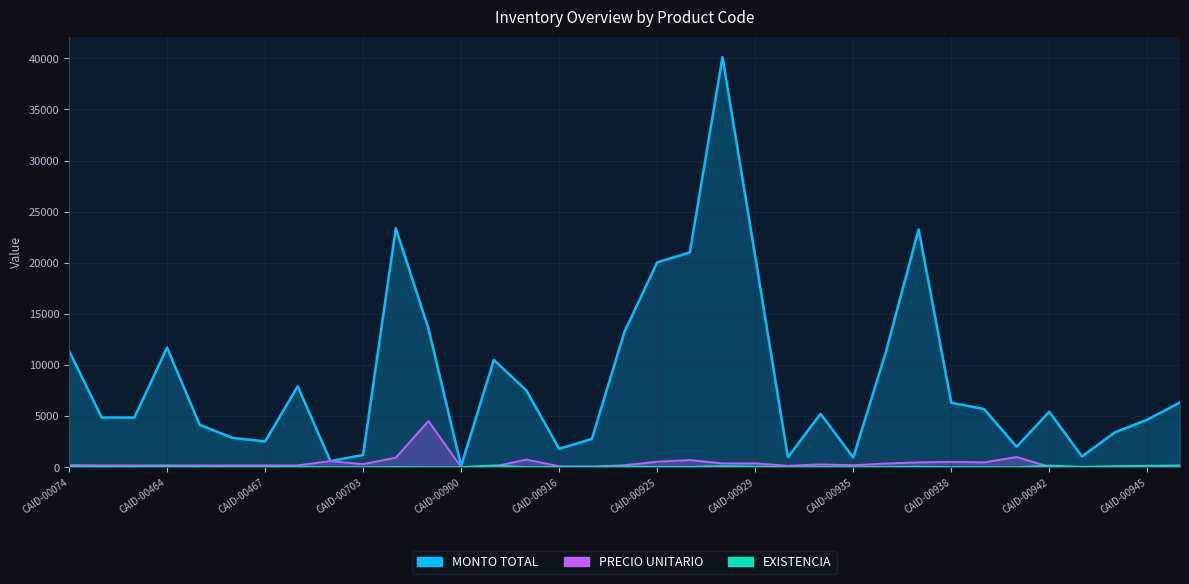

How many lines are shown in the chart?

3